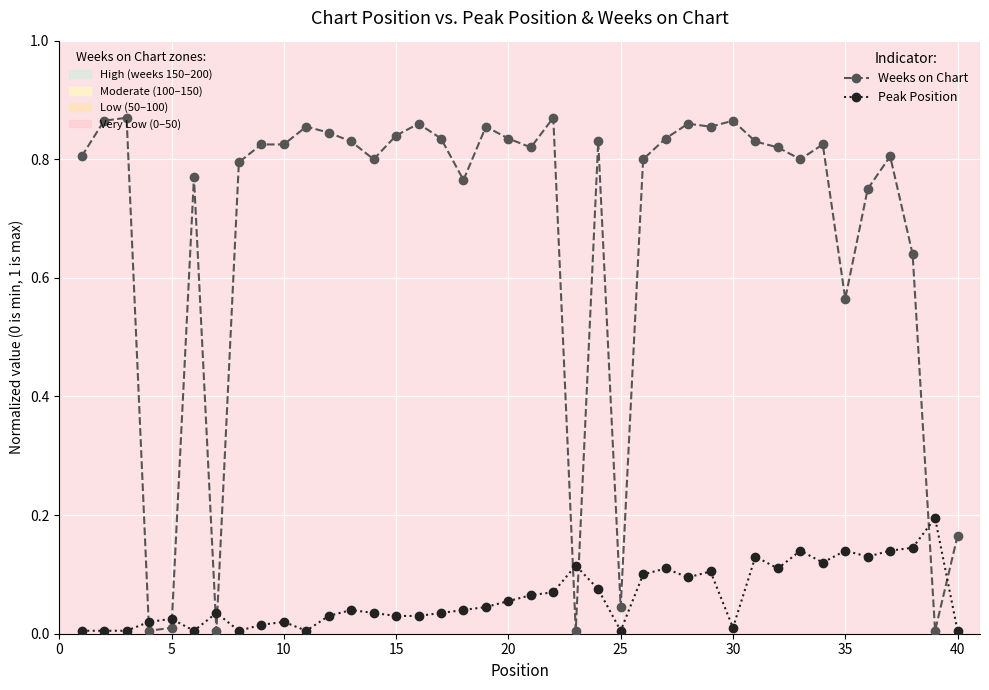

Rank the series by their average value, from highest to lowest.

Weeks on Chart, Peak Position